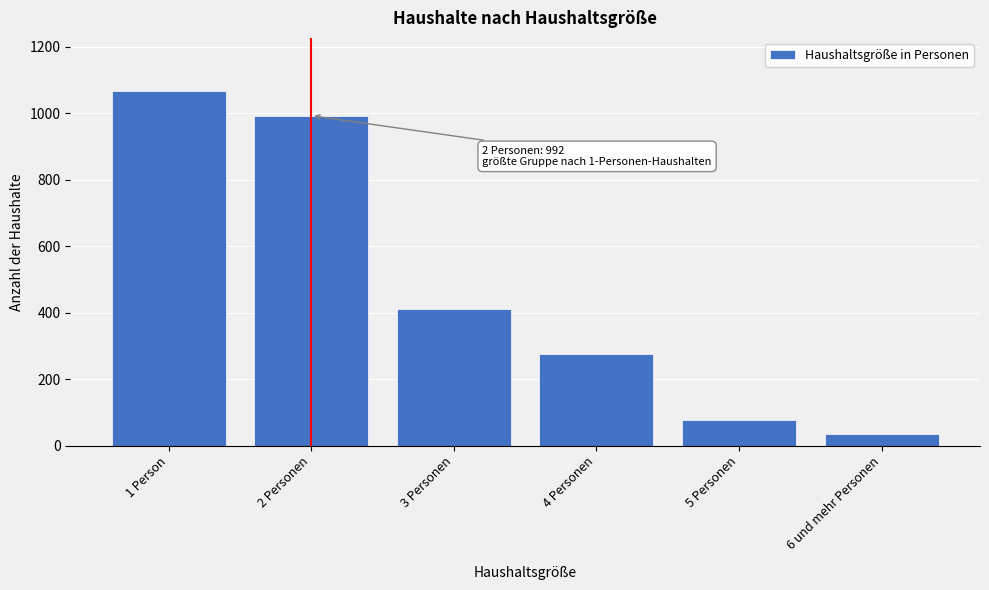

Reading right to left, what are all the values shown in this chart?

6 und mehr Personen=36	5 Personen=78	4 Personen=274	3 Personen=411	2 Personen=992	1 Person=1066